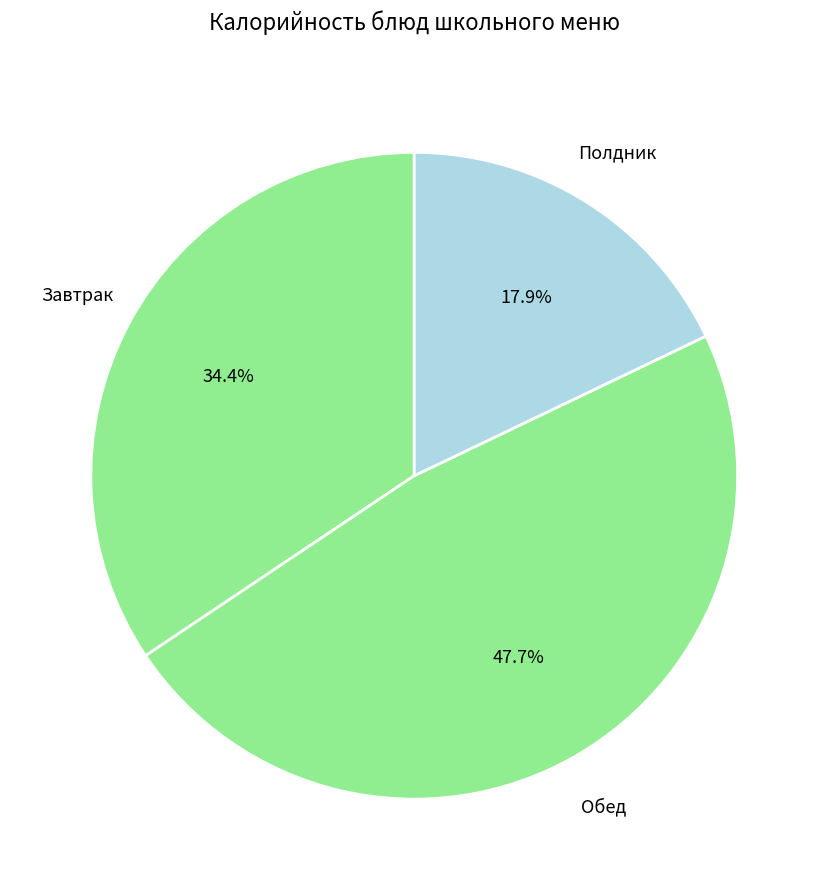

How much of the chart is everything except Завтрак?

65.6%